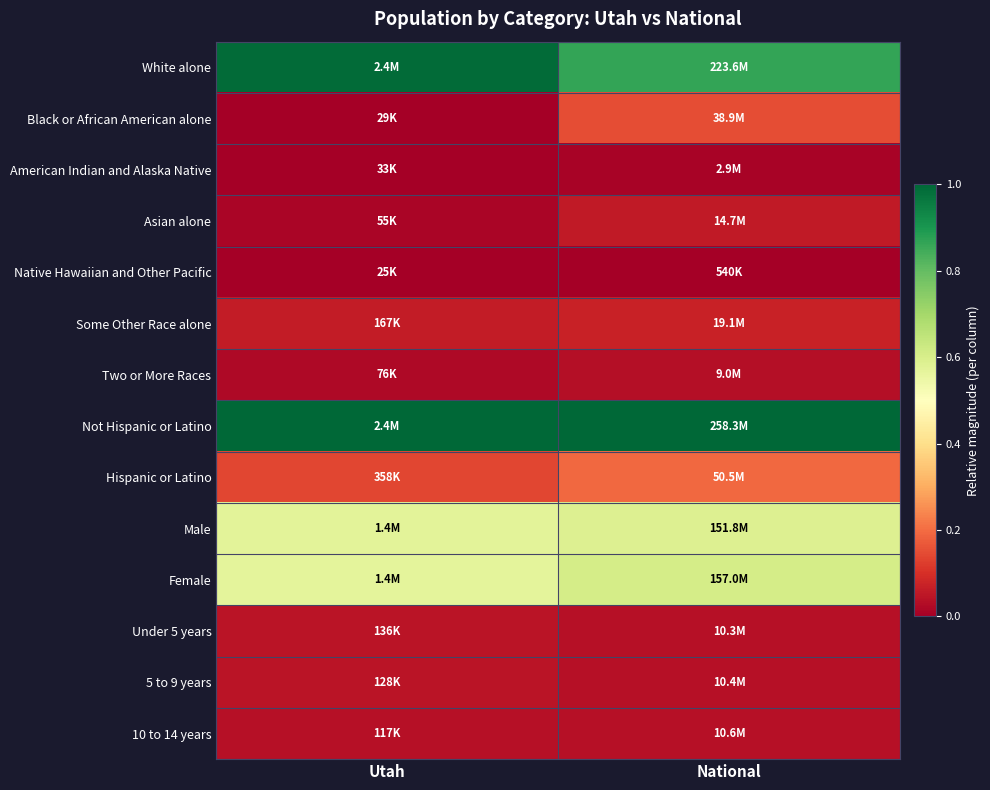

Reading left to right, transcribe all the data shown in this chart.

White alone: Utah=1.0	National=0.9
Black or African American alone: Utah=0.0	National=0.1
American Indian and Alaska Native: Utah=0.0	National=0.0
Asian alone: Utah=0.0	National=0.1
Native Hawaiian and Other Pacific: Utah=0.0	National=0.0
Some Other Race alone: Utah=0.1	National=0.1
Two or More Races: Utah=0.0	National=0.0
Not Hispanic or Latino: Utah=1.0	National=1.0
Hispanic or Latino: Utah=0.1	National=0.2
Male: Utah=0.6	National=0.6
Female: Utah=0.6	National=0.6
Under 5 years: Utah=0.0	National=0.0
5 to 9 years: Utah=0.0	National=0.0
10 to 14 years: Utah=0.0	National=0.0